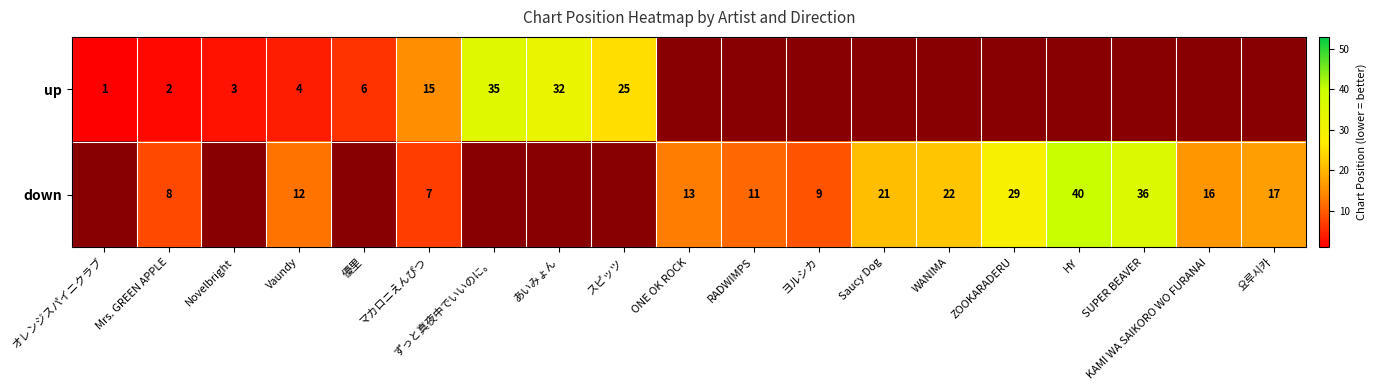

The down series shows 47 at ZOOKARADERU. True or false?

False